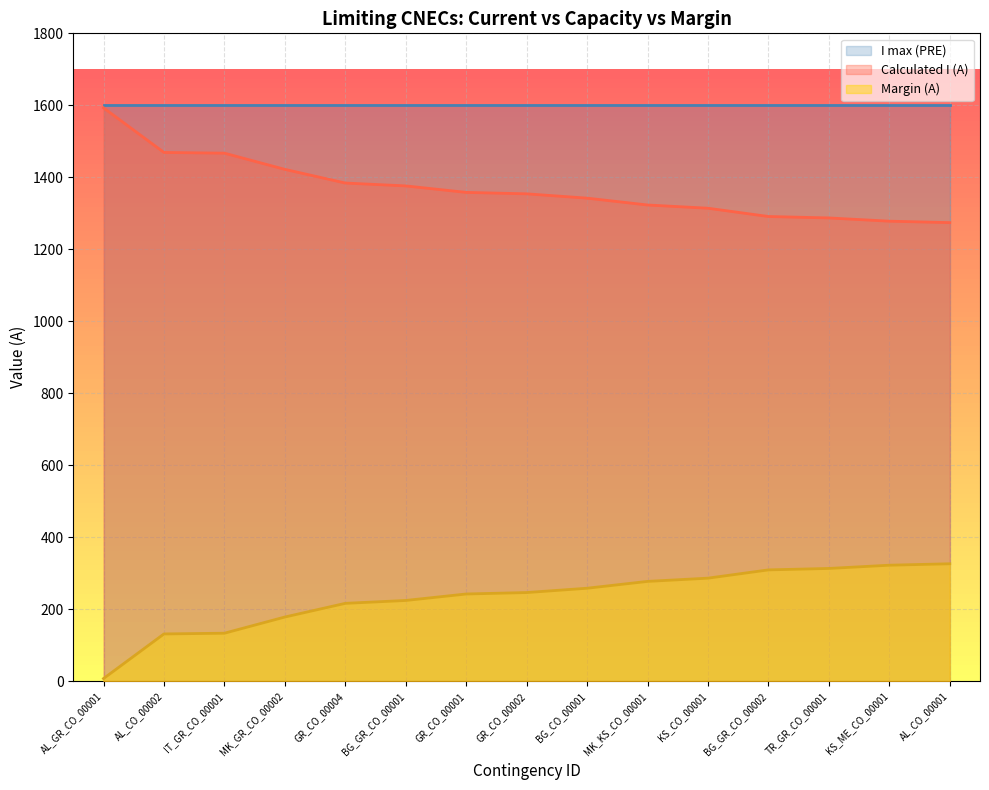

Reading left to right, extract all data points from this chart.

Calculated I (A): 1593	1469	1467	1422	1384	1376	1358	1354	1342	1323	1314	1291	1287	1278	1274
Margin (A): 7	131	133	178	216	224	242	246	258	277	286	309	313	322	326